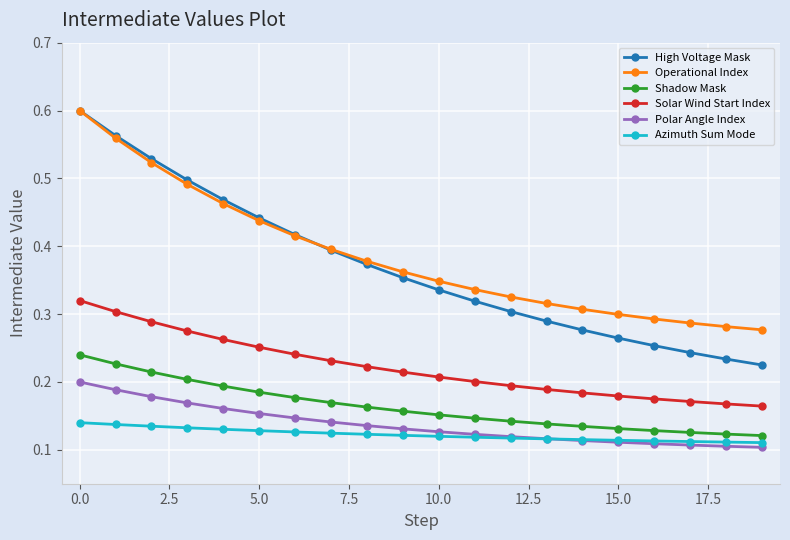

At how many categories does at least one series exceed 0?

20